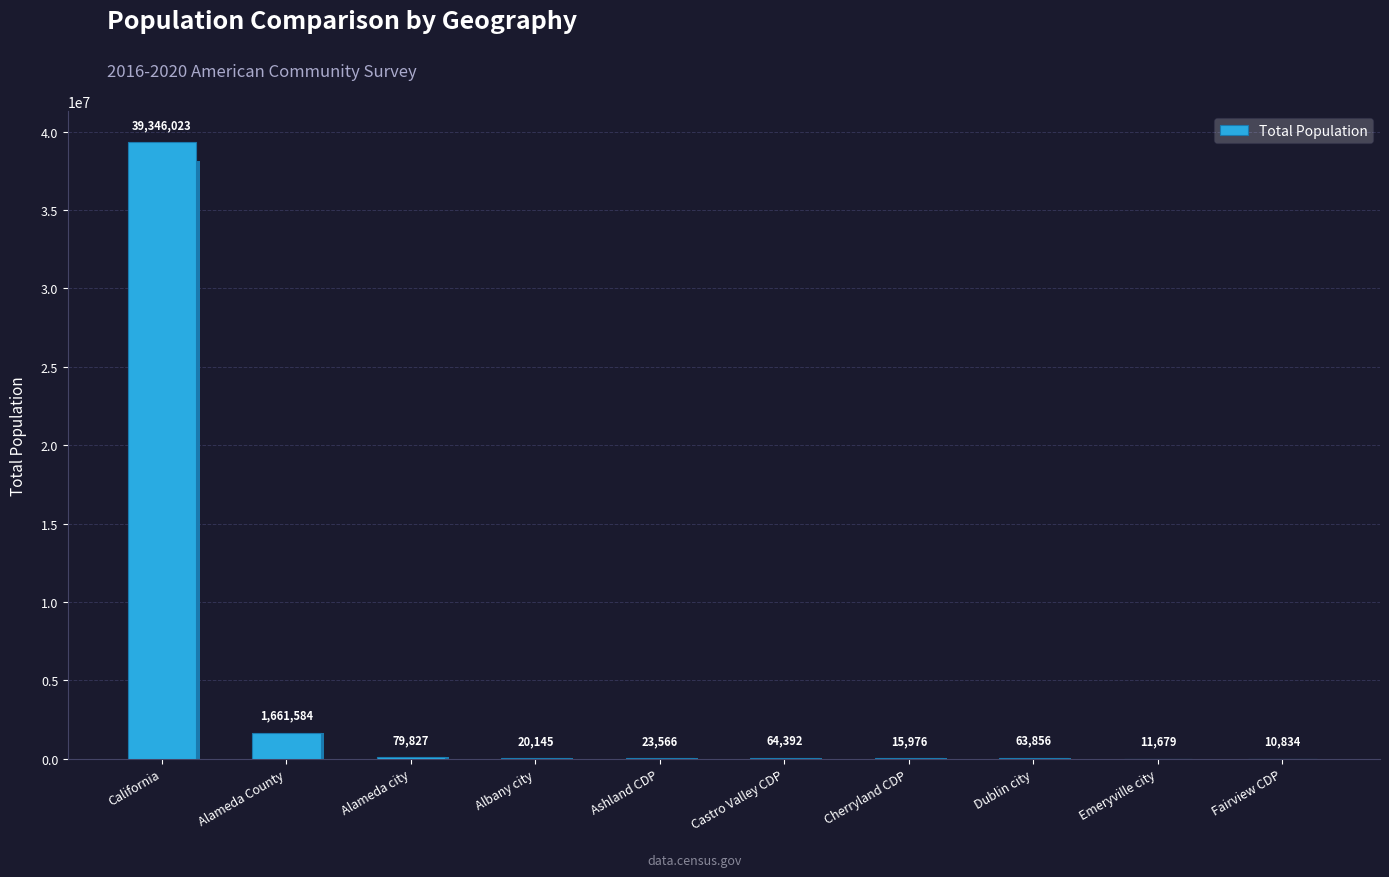

Does the chart contain stacked bars?

No